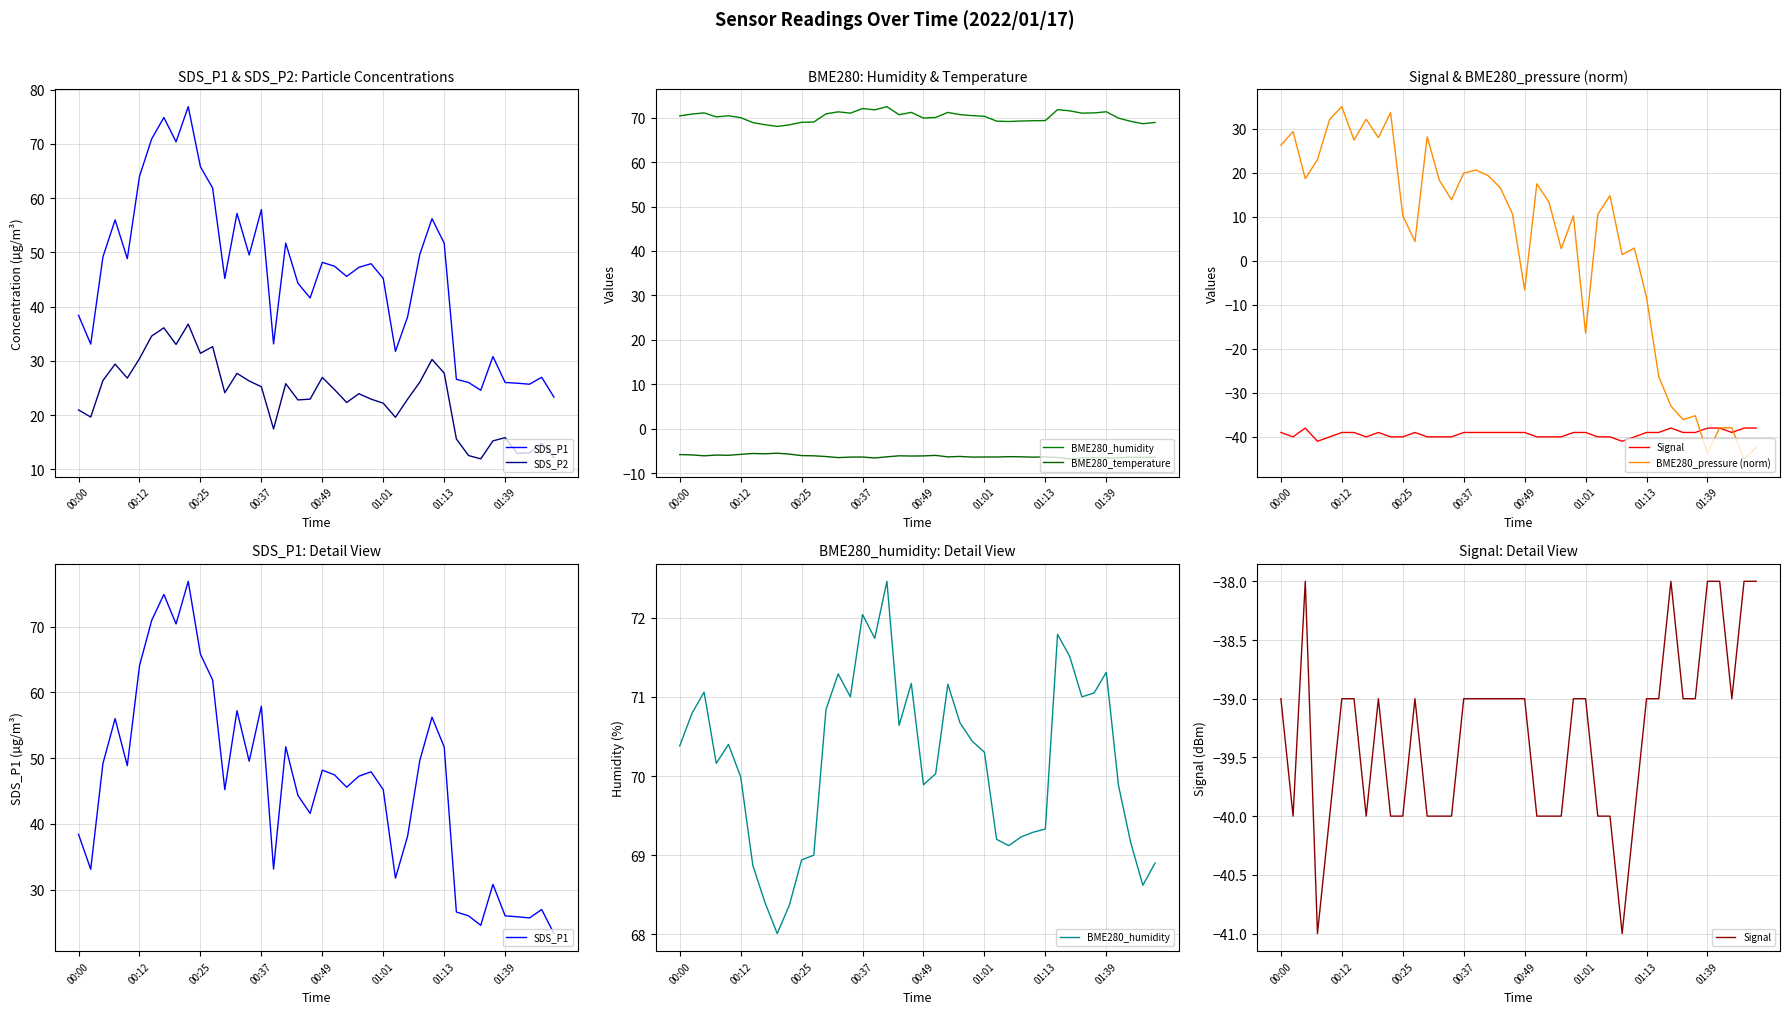

What is the difference between the highest and lowest values at 01:13?

108.3